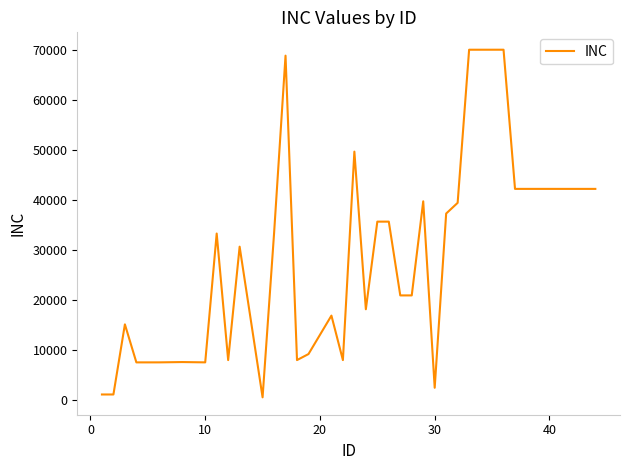

What is the greatest value displayed?

70015